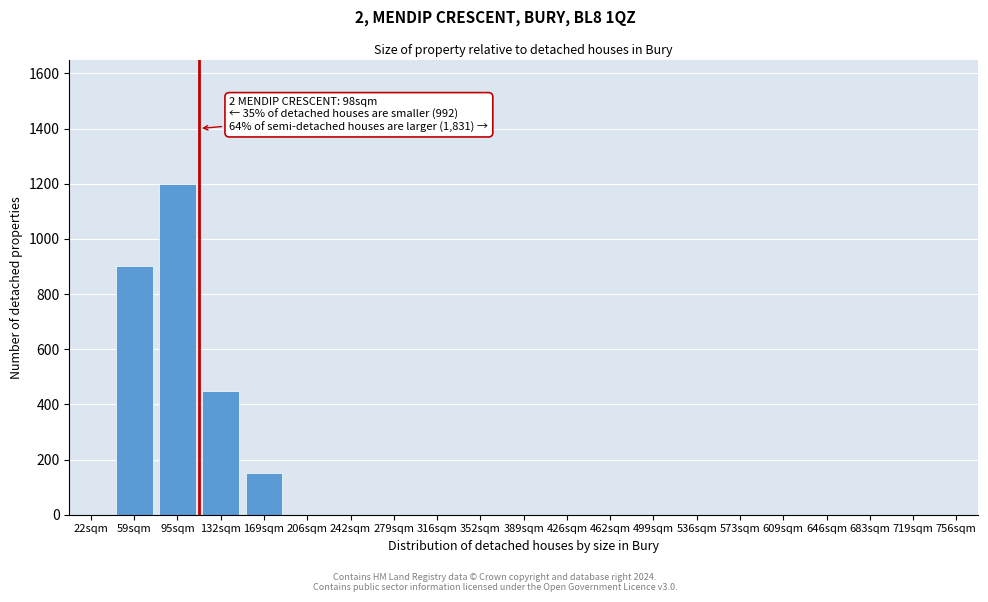

Reading left to right, list all the values displayed in this chart.

22sqm=0	59sqm=900	95sqm=1200	132sqm=450	169sqm=150	206sqm=0	242sqm=0	279sqm=0	316sqm=0	352sqm=0	389sqm=0	426sqm=0	462sqm=0	499sqm=0	536sqm=0	573sqm=0	609sqm=0	646sqm=0	683sqm=0	719sqm=0	756sqm=0